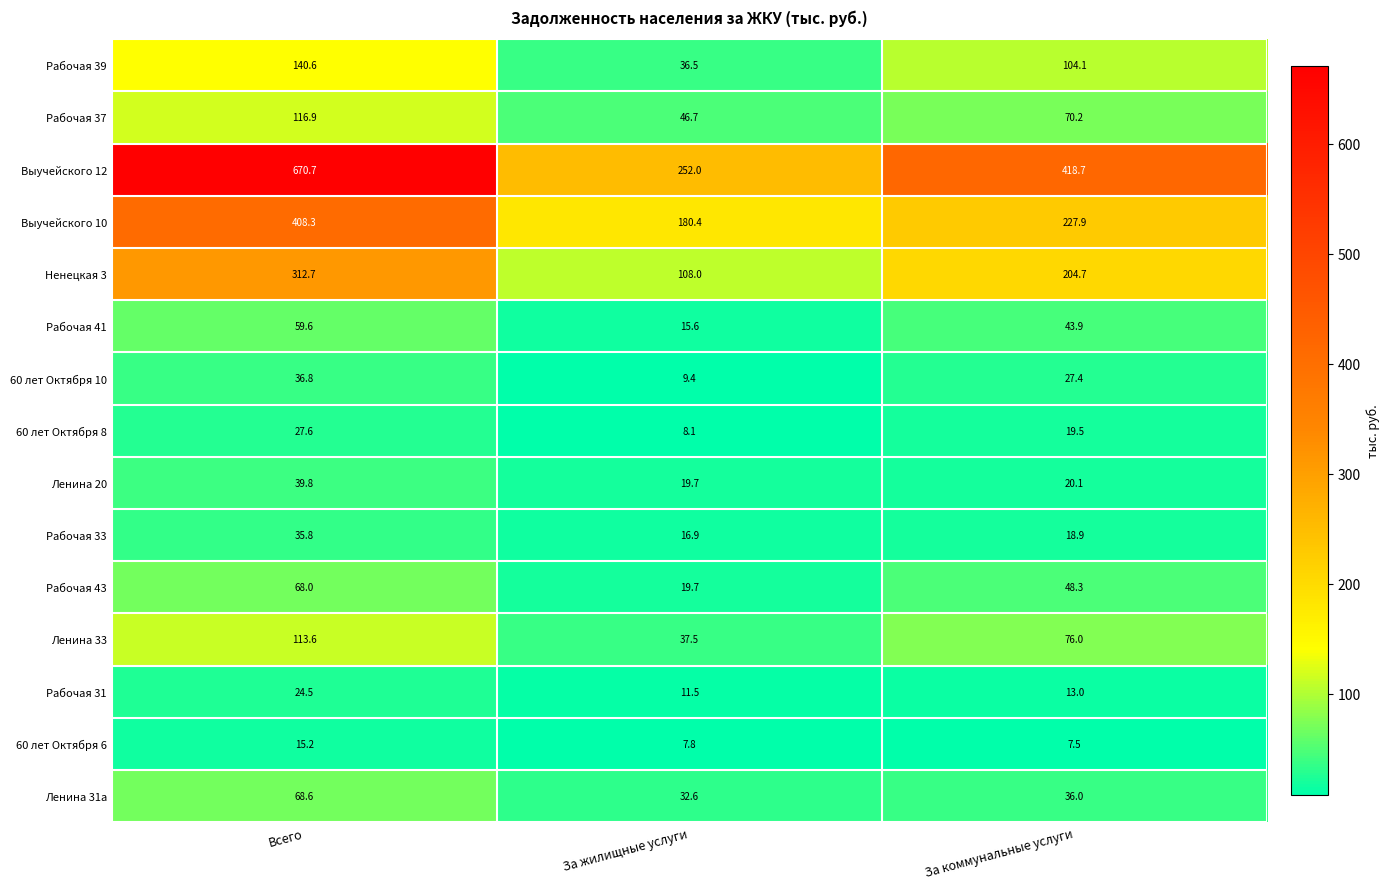

Which series has the largest range (max minus min)?

Выучейского 12